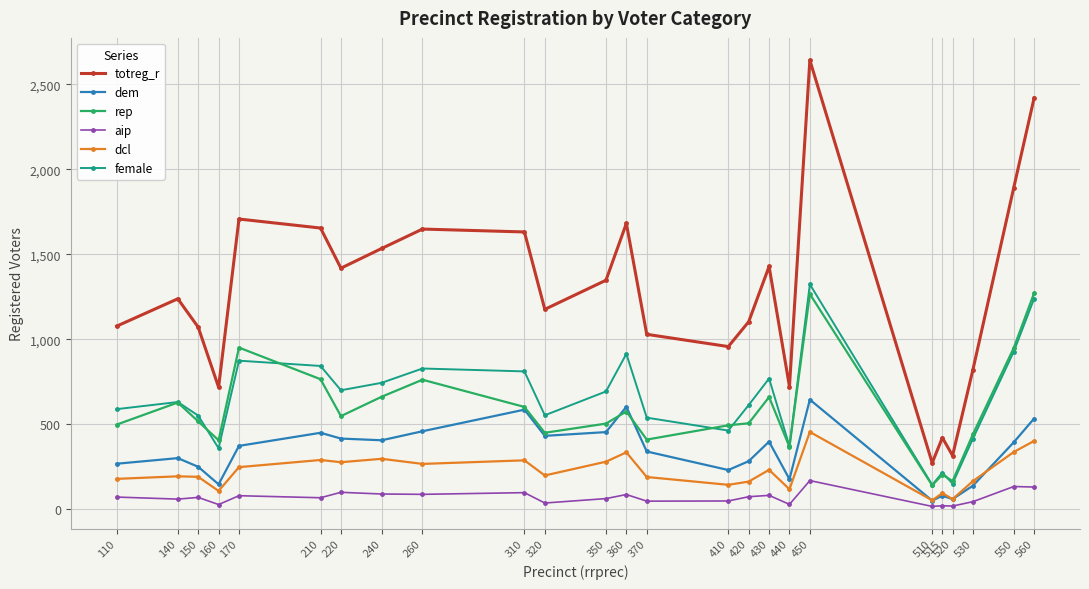

The aip series shows 22 at 515. True or false?

True